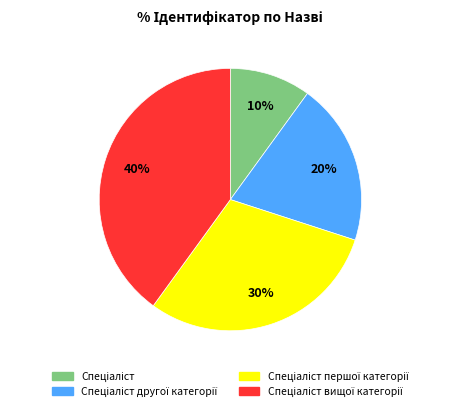

To the nearest percent, what is the average slice percentage?

25%